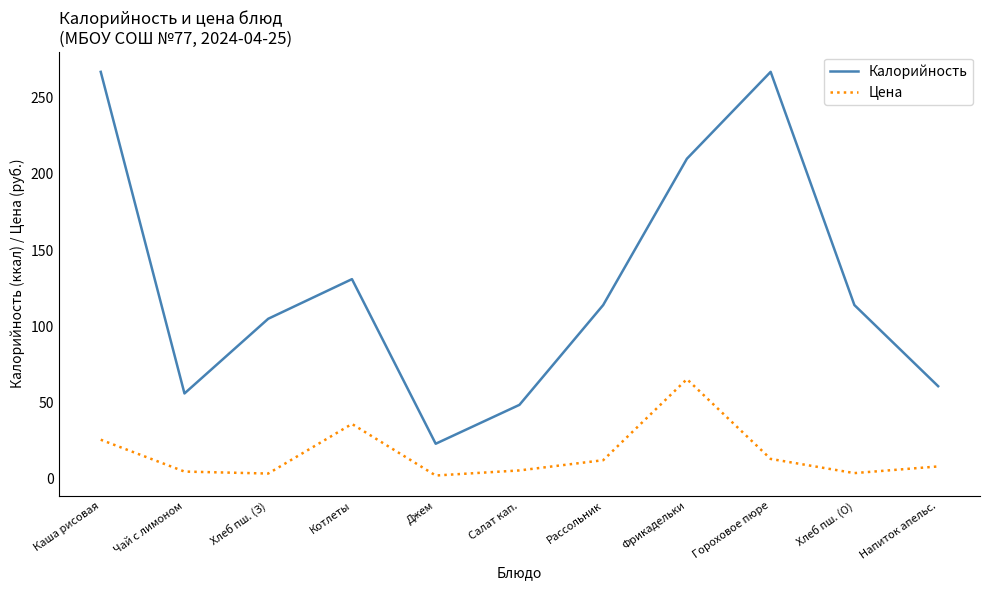

What are all the series names shown in the legend?

Калорийность, Цена